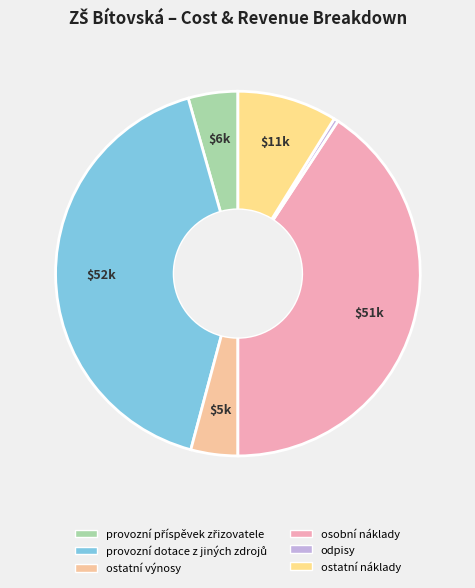

To the nearest percent, what is the average slice percentage?

17%